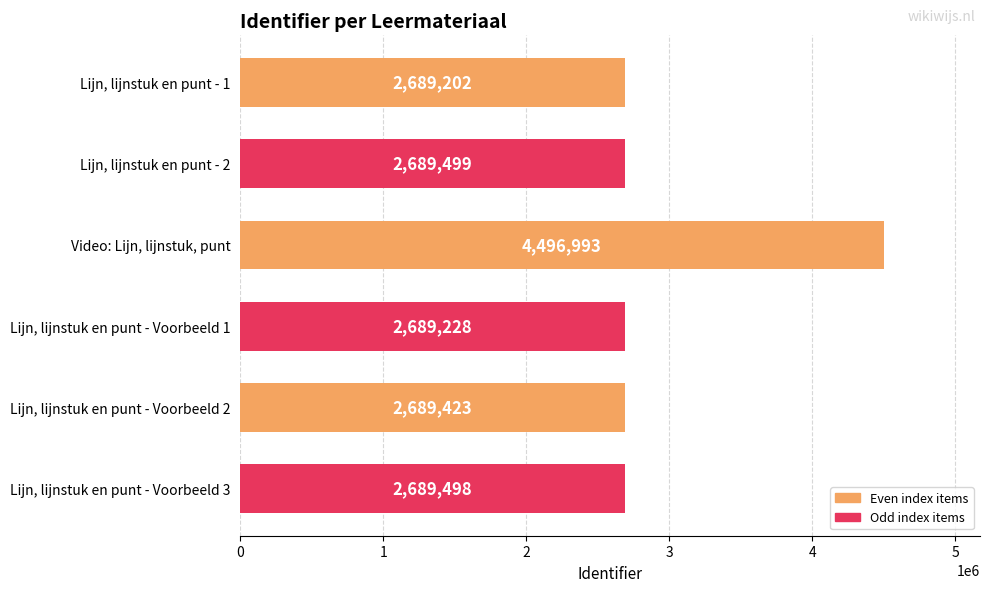

List the labels in order of value, smallest first.

Lijn, lijnstuk en punt - 1, Lijn, lijnstuk en punt - Voorbeeld 1, Lijn, lijnstuk en punt - Voorbeeld 2, Lijn, lijnstuk en punt - Voorbeeld 3, Lijn, lijnstuk en punt - 2, Video: Lijn, lijnstuk, punt